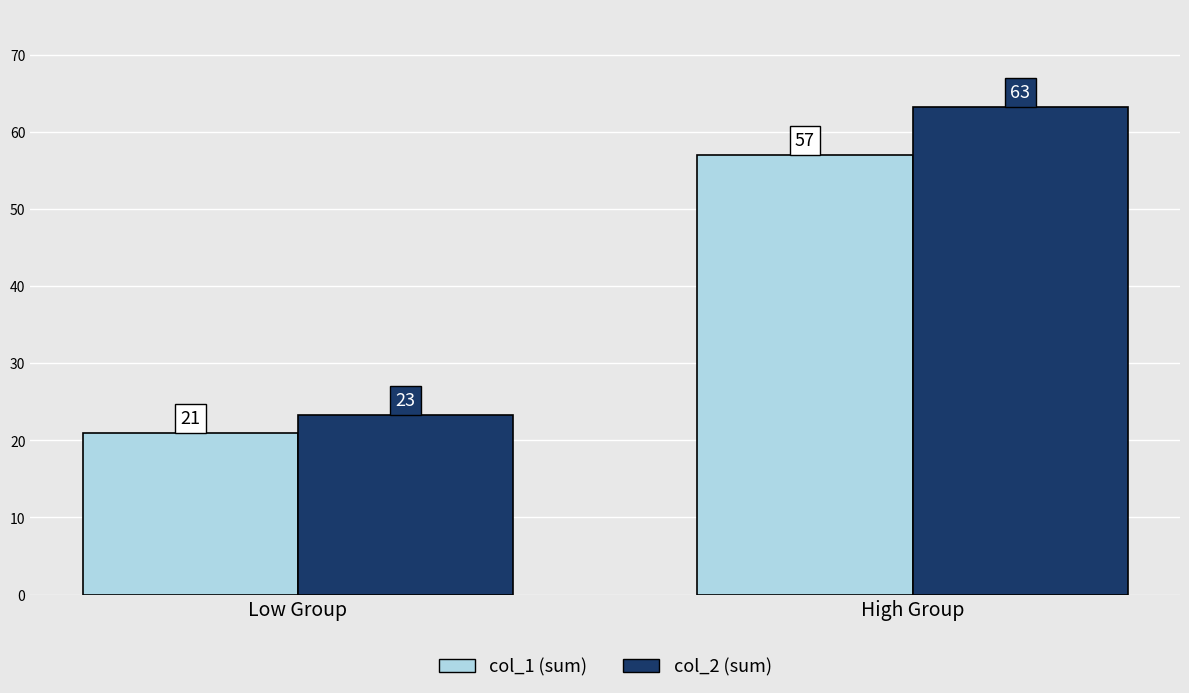

What is the difference between the maximum and minimum values in the col_1 (sum) series?

36.0